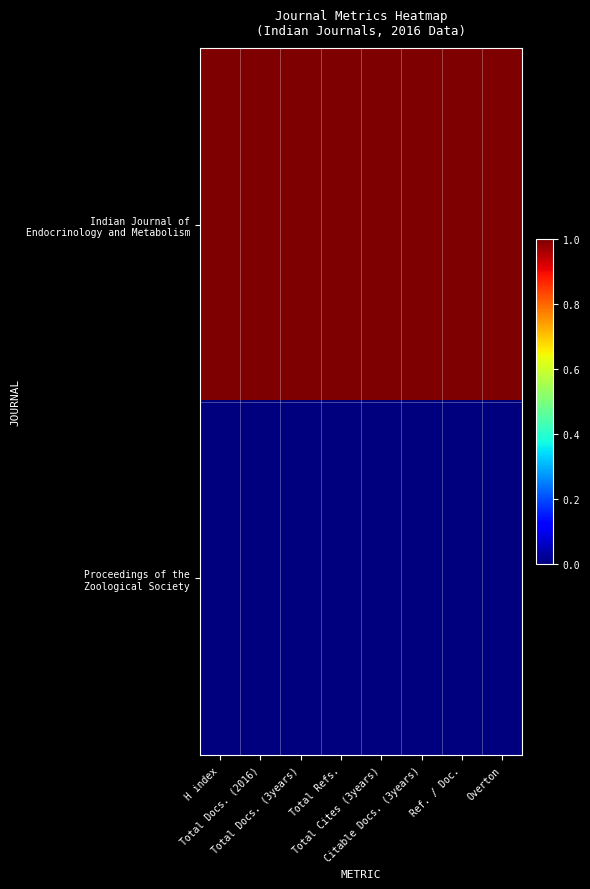

At which category is the sum across all series the highest?

H index